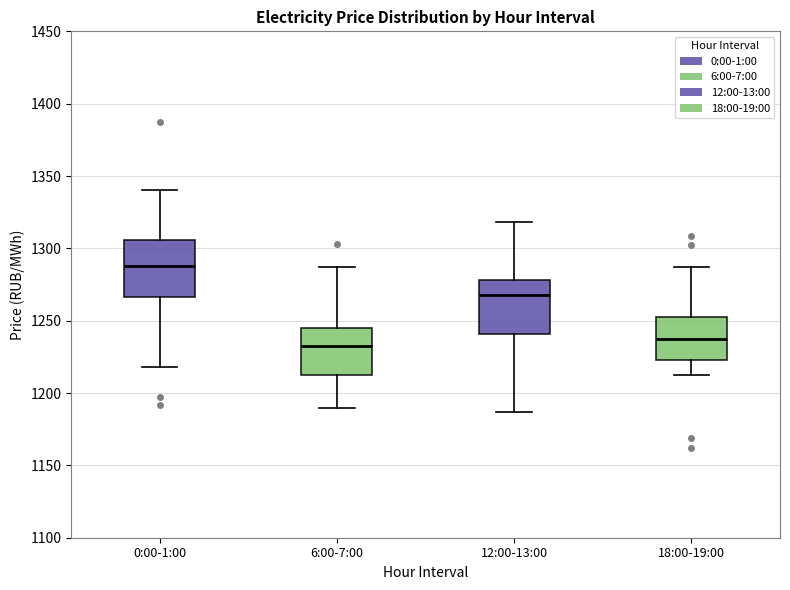

Reading left to right, read every box against the y-axis: the position of its median line, the range the box covers, and the ends of its whiskers. The values are not printed on the chart, so give them approximately, as read against the axis.

0:00-1:00: median 1290, box 1265 to 1305, whiskers 1220 to 1340
6:00-7:00: median 1235, box 1210 to 1245, whiskers 1190 to 1285
12:00-13:00: median 1270, box 1240 to 1280, whiskers 1185 to 1320
18:00-19:00: median 1235, box 1225 to 1255, whiskers 1210 to 1285